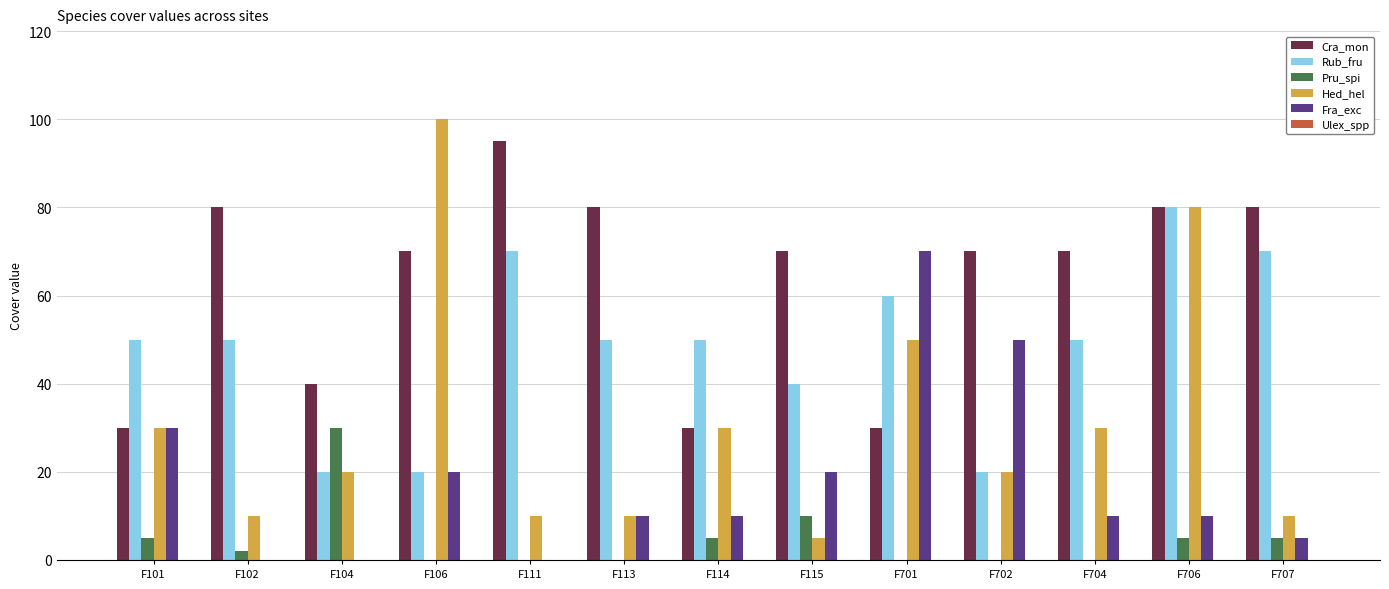

True or false: Hed_hel has a value of 30 at F101.

True